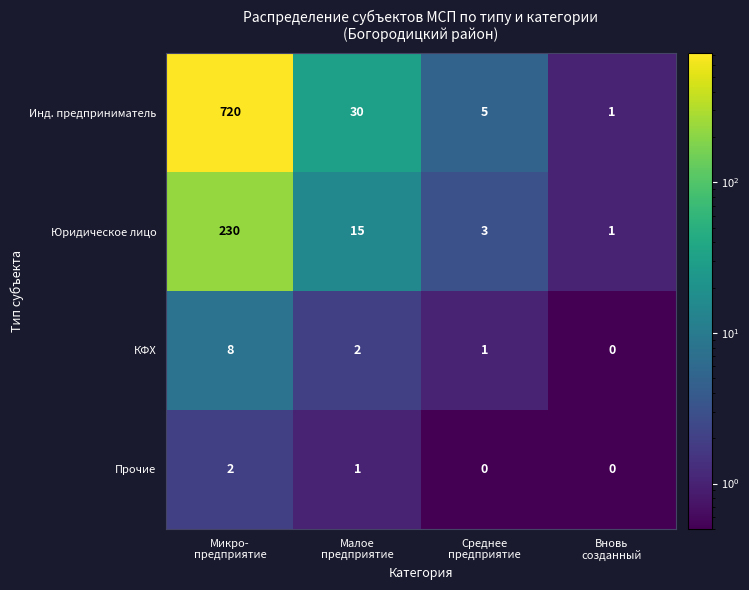

Reading right to left, list all the values displayed in this chart.

Инд. предприниматель: 1	5	30	720
Юридическое лицо: 1	3	15	230
КФХ: 0	1	2	8
Прочие: 0	0	1	2